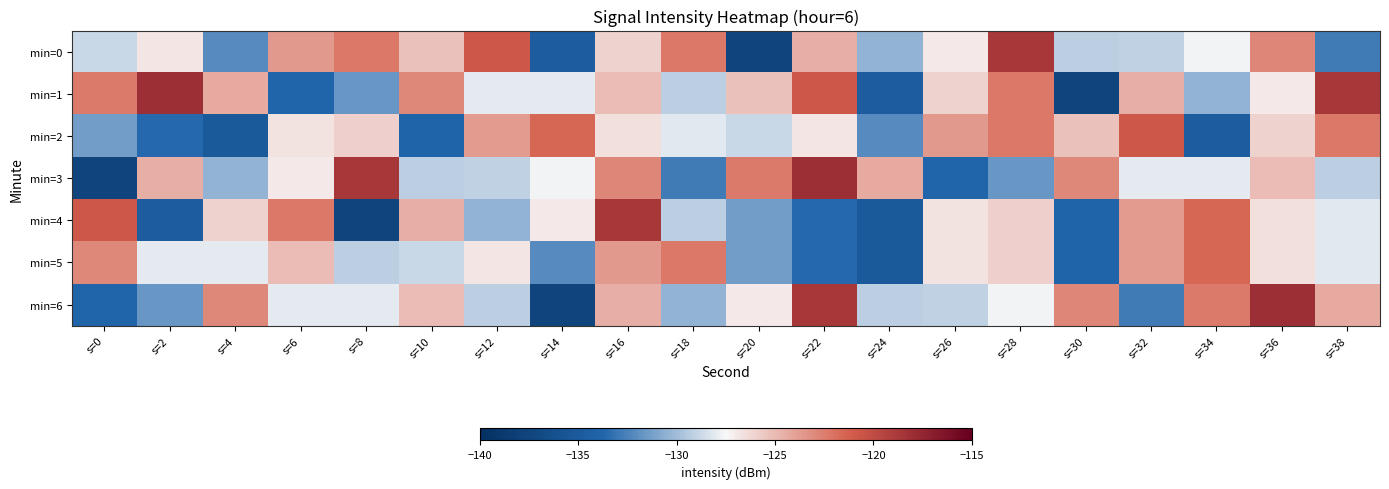

Reading right to left, transcribe all the data shown in this chart.

min=0: s=38=-132.9	s=36=-122.9	s=34=-127.6	s=32=-129.1	s=30=-129.2	s=28=-118.6	s=26=-127.0	s=24=-130.4	s=22=-124.5	s=20=-137.6	s=18=-122.3	s=16=-126.0	s=14=-134.8	s=12=-120.8	s=10=-125.3	s=8=-122.3	s=6=-123.6	s=4=-132.1	s=2=-126.8	s=0=-128.8
min=1: s=38=-118.6	s=36=-127.0	s=34=-130.4	s=32=-124.5	s=30=-137.6	s=28=-122.3	s=26=-126.0	s=24=-134.8	s=22=-120.8	s=20=-125.3	s=18=-129.2	s=16=-125.1	s=14=-128.1	s=12=-128.0	s=10=-123.0	s=8=-131.7	s=6=-133.9	s=4=-124.3	s=2=-118.1	s=0=-122.3
min=2: s=38=-122.3	s=36=-126.0	s=34=-134.8	s=32=-120.8	s=30=-125.3	s=28=-122.3	s=26=-123.6	s=24=-132.1	s=22=-126.8	s=20=-128.8	s=18=-128.1	s=16=-126.6	s=14=-121.6	s=12=-123.7	s=10=-134.0	s=8=-125.9	s=6=-126.7	s=4=-135.2	s=2=-133.6	s=0=-131.3
min=3: s=38=-129.2	s=36=-125.1	s=34=-128.1	s=32=-128.0	s=30=-123.0	s=28=-131.7	s=26=-133.9	s=24=-124.3	s=22=-118.1	s=20=-122.3	s=18=-132.9	s=16=-122.9	s=14=-127.6	s=12=-129.1	s=10=-129.2	s=8=-118.6	s=6=-127.0	s=4=-130.4	s=2=-124.5	s=0=-137.6
min=4: s=38=-128.1	s=36=-126.6	s=34=-121.6	s=32=-123.7	s=30=-134.0	s=28=-125.9	s=26=-126.7	s=24=-135.2	s=22=-133.6	s=20=-131.3	s=18=-129.2	s=16=-118.6	s=14=-127.0	s=12=-130.4	s=10=-124.5	s=8=-137.6	s=6=-122.3	s=4=-126.0	s=2=-134.8	s=0=-120.8
min=5: s=38=-128.1	s=36=-126.6	s=34=-121.6	s=32=-123.7	s=30=-134.0	s=28=-125.9	s=26=-126.7	s=24=-135.2	s=22=-133.6	s=20=-131.3	s=18=-122.3	s=16=-123.6	s=14=-132.1	s=12=-126.8	s=10=-128.8	s=8=-129.2	s=6=-125.1	s=4=-128.1	s=2=-128.0	s=0=-123.0
min=6: s=38=-124.3	s=36=-118.1	s=34=-122.3	s=32=-132.9	s=30=-122.9	s=28=-127.6	s=26=-129.1	s=24=-129.2	s=22=-118.6	s=20=-127.0	s=18=-130.4	s=16=-124.5	s=14=-137.6	s=12=-129.2	s=10=-125.1	s=8=-128.1	s=6=-128.0	s=4=-123.0	s=2=-131.7	s=0=-133.9